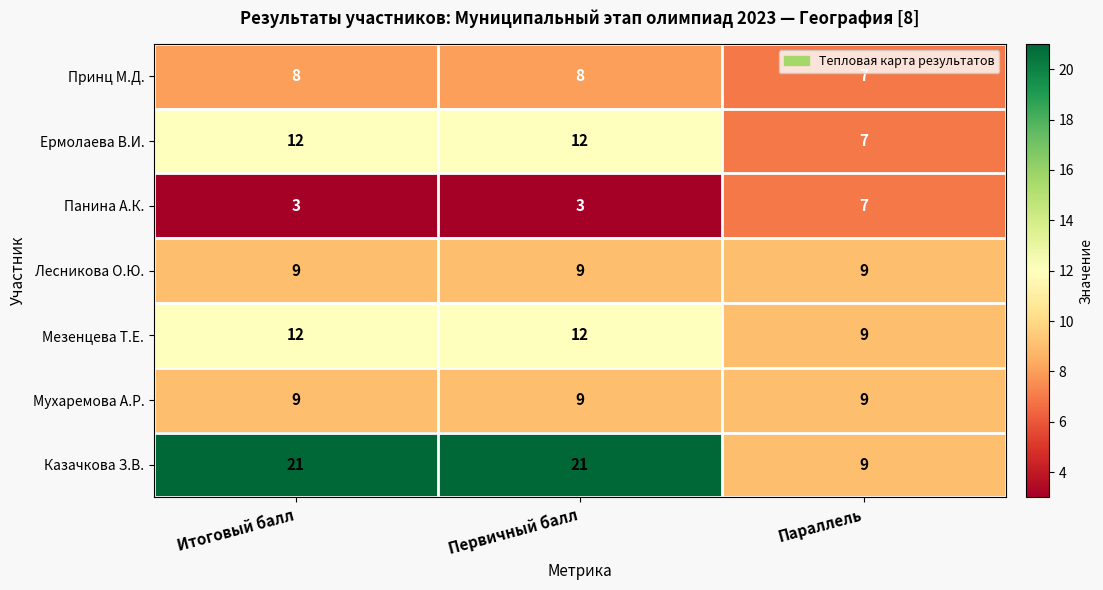

Which category has the lowest value in the Мезенцева Т.Е. series?

Параллель